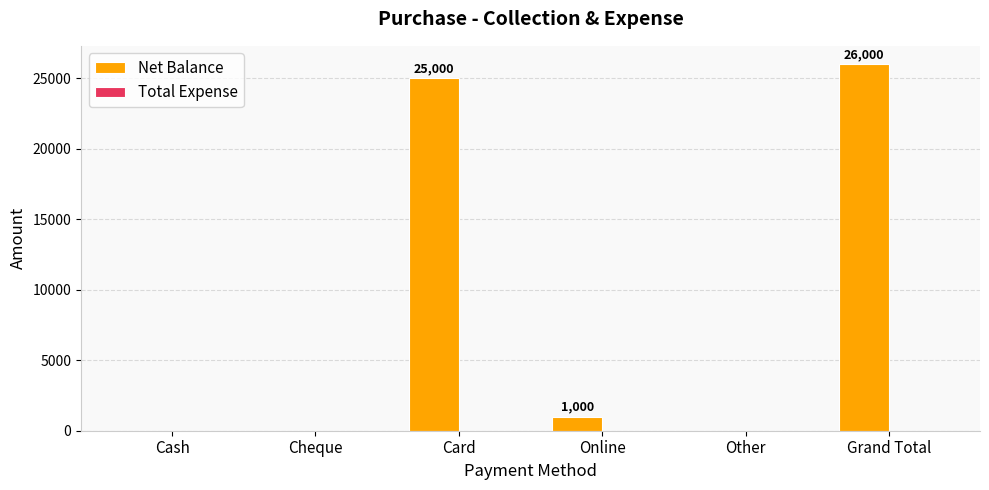

What is the approximate value at Online?

1000